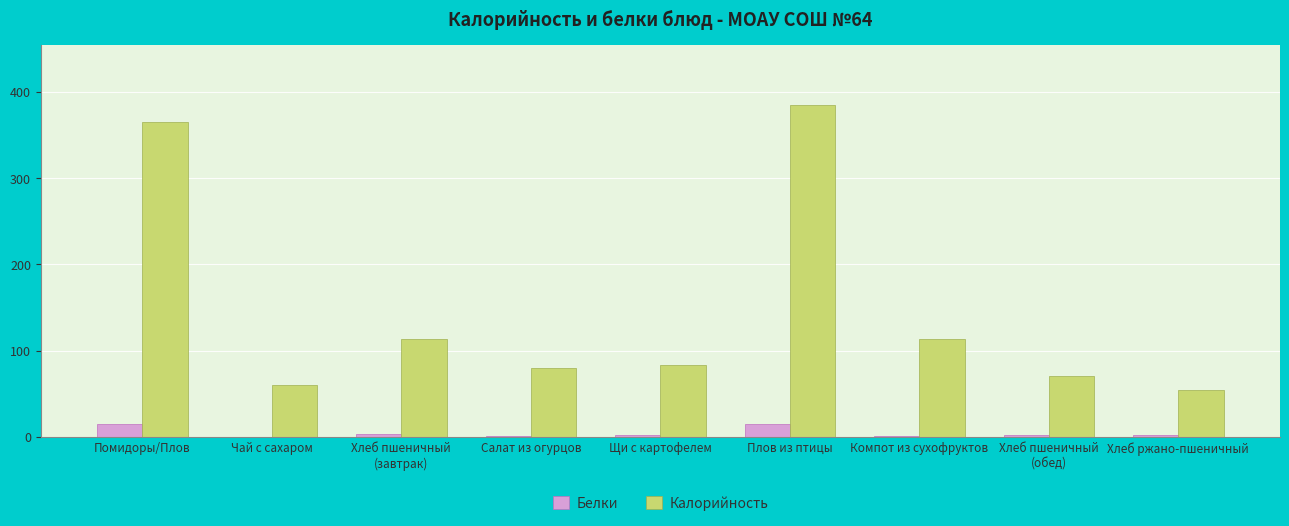

How many series are shown in this chart?

2